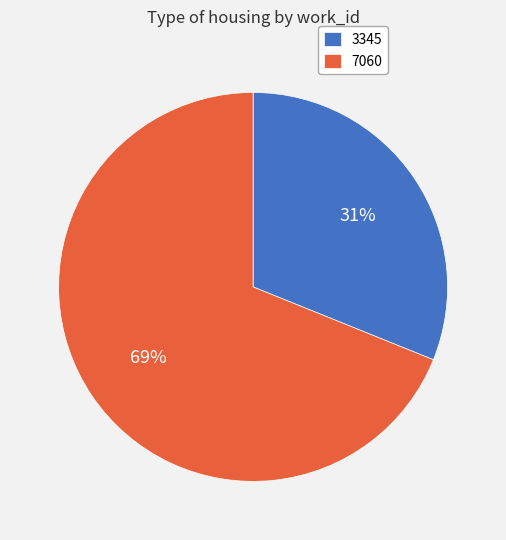

What is the ratio of the value at 7060 to the value at 3345?

2.2